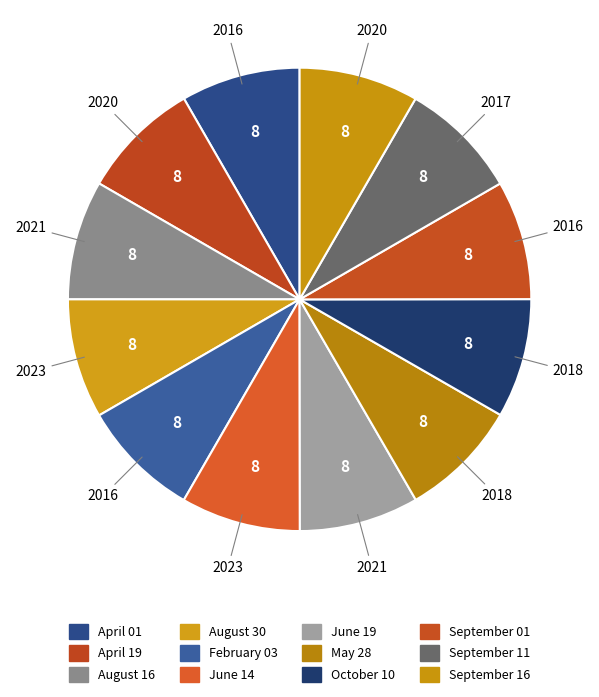

Is there a majority slice in this chart?

No